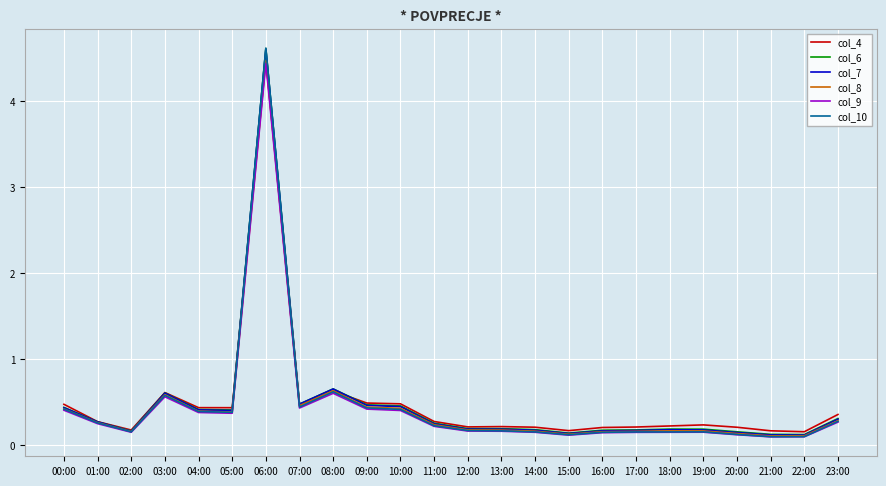

Where is the first local maximum for col_9?

03:00